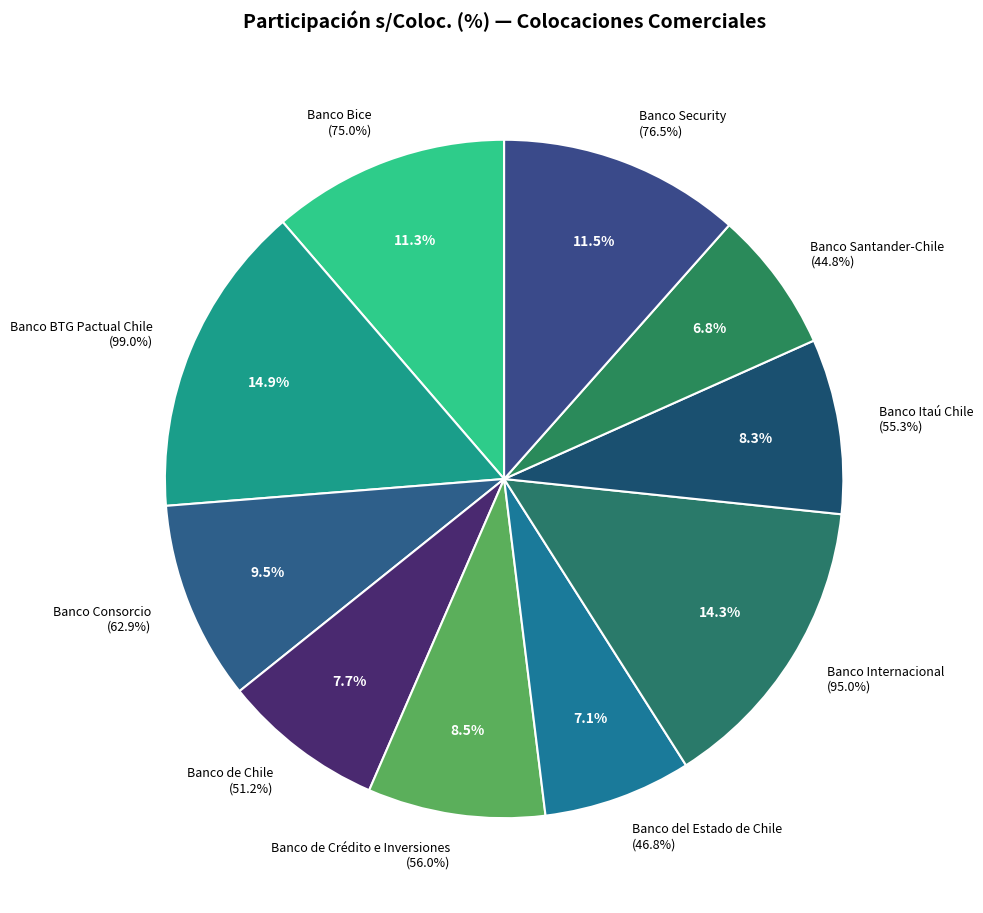

Which category has the smallest portion of the pie?

Banco Santander-Chile